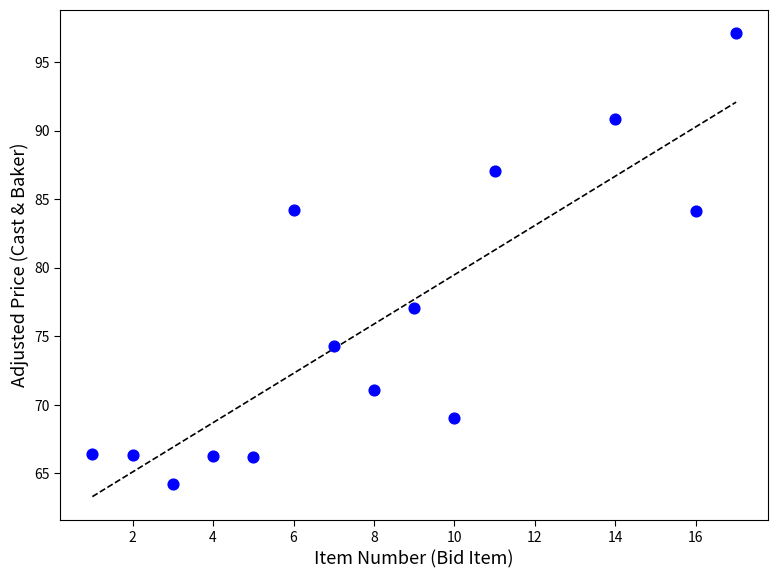

What is the range of Y values (max minus min)?

32.9